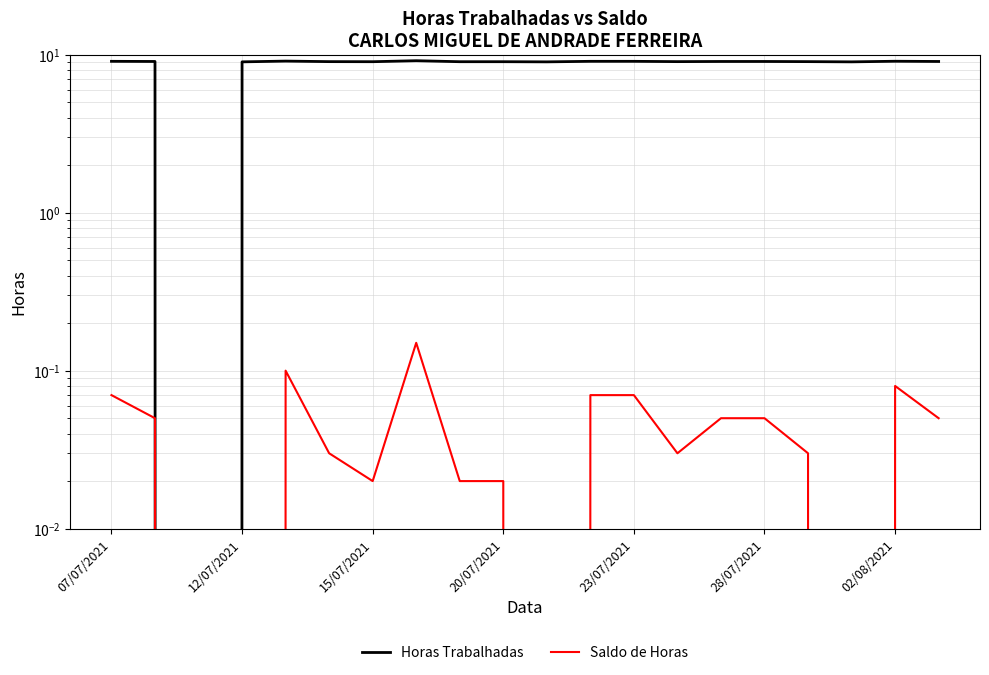

Rank the series by their average value, from highest to lowest.

Horas Trabalhadas, Saldo de Horas